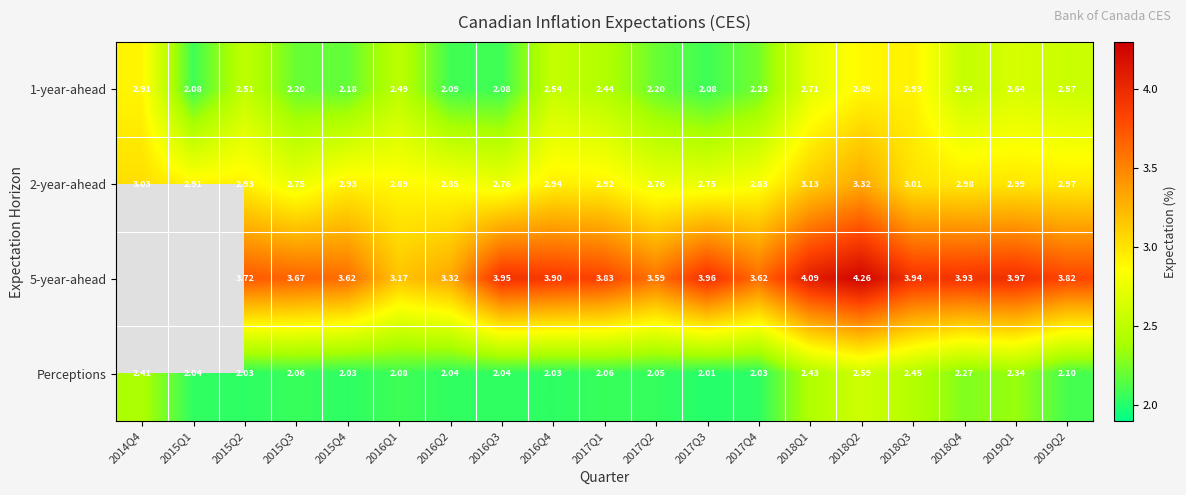

How many categories are shown in the chart?

19